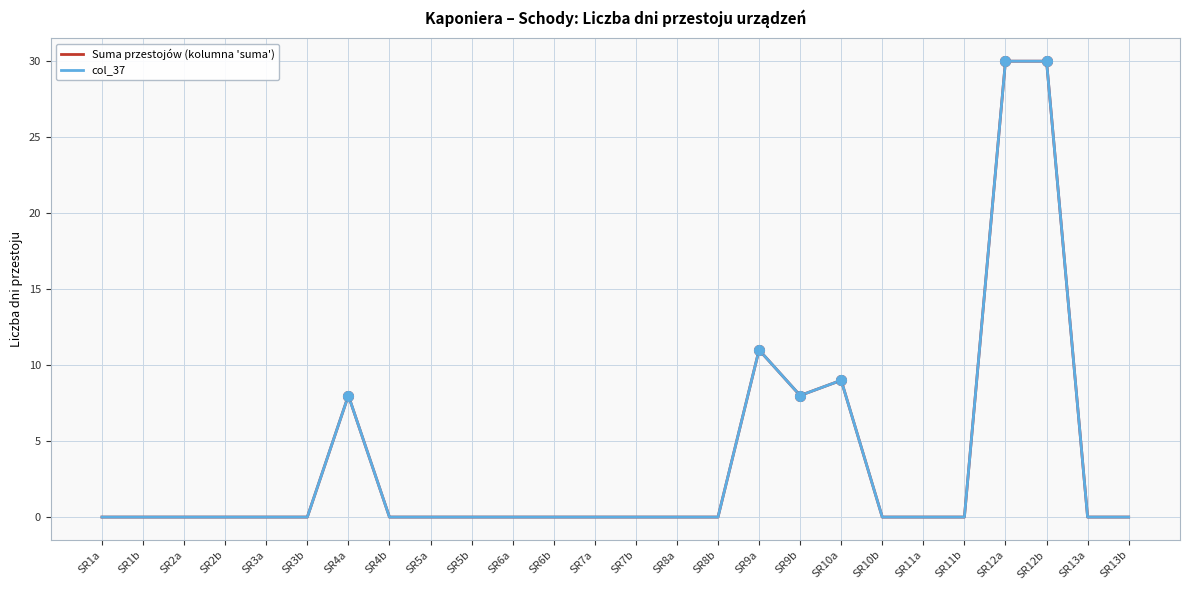

Is the value of Suma przestojów (kolumna 'suma') at SR12a greater than the value of col_37 at SR5a?

Yes